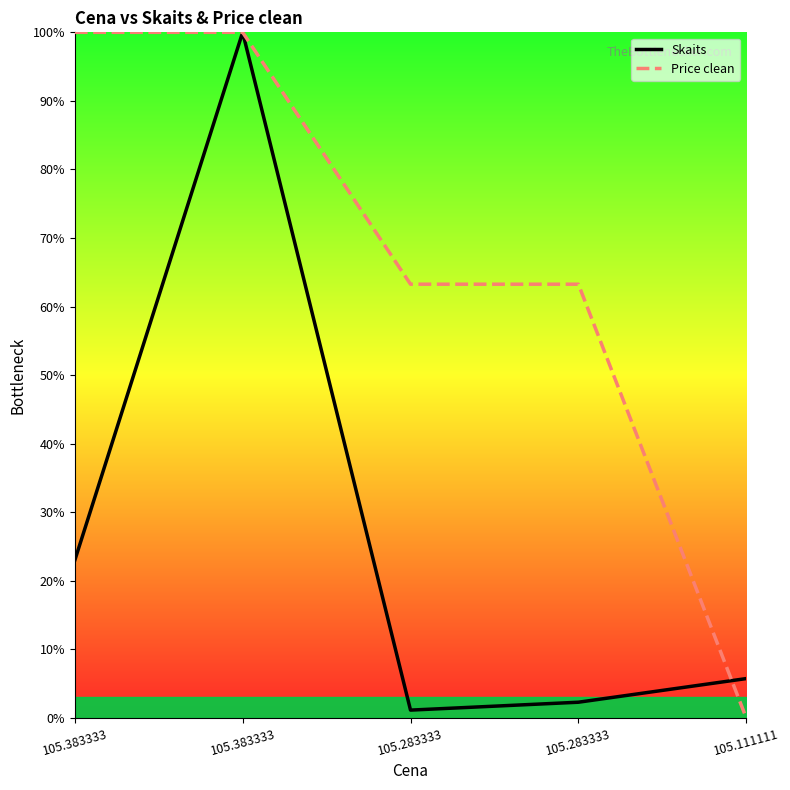

Reading left to right, list all the values displayed in this chart.

Skaits: 105.383333=23.0	105.383333=100.0	105.283333=1.1	105.283333=2.3	105.111111=5.7
Price clean: 105.383333=100.0	105.383333=100.0	105.283333=63.3	105.283333=63.3	105.111111=0.0